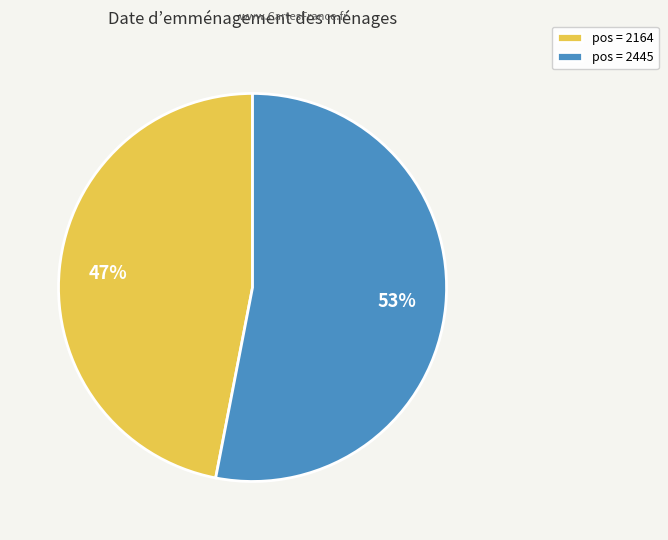

To the nearest percent, what portion does pos = 2164 represent?

47%